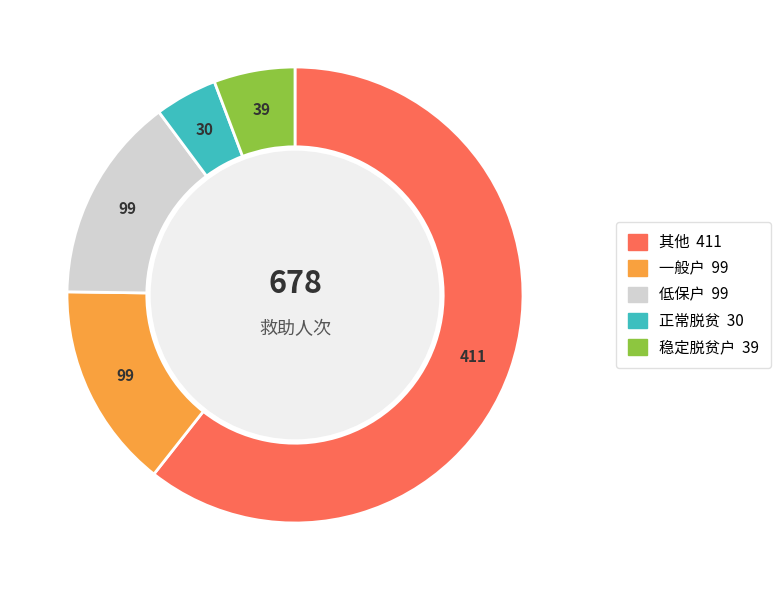

Is there a majority slice in this chart?

Yes